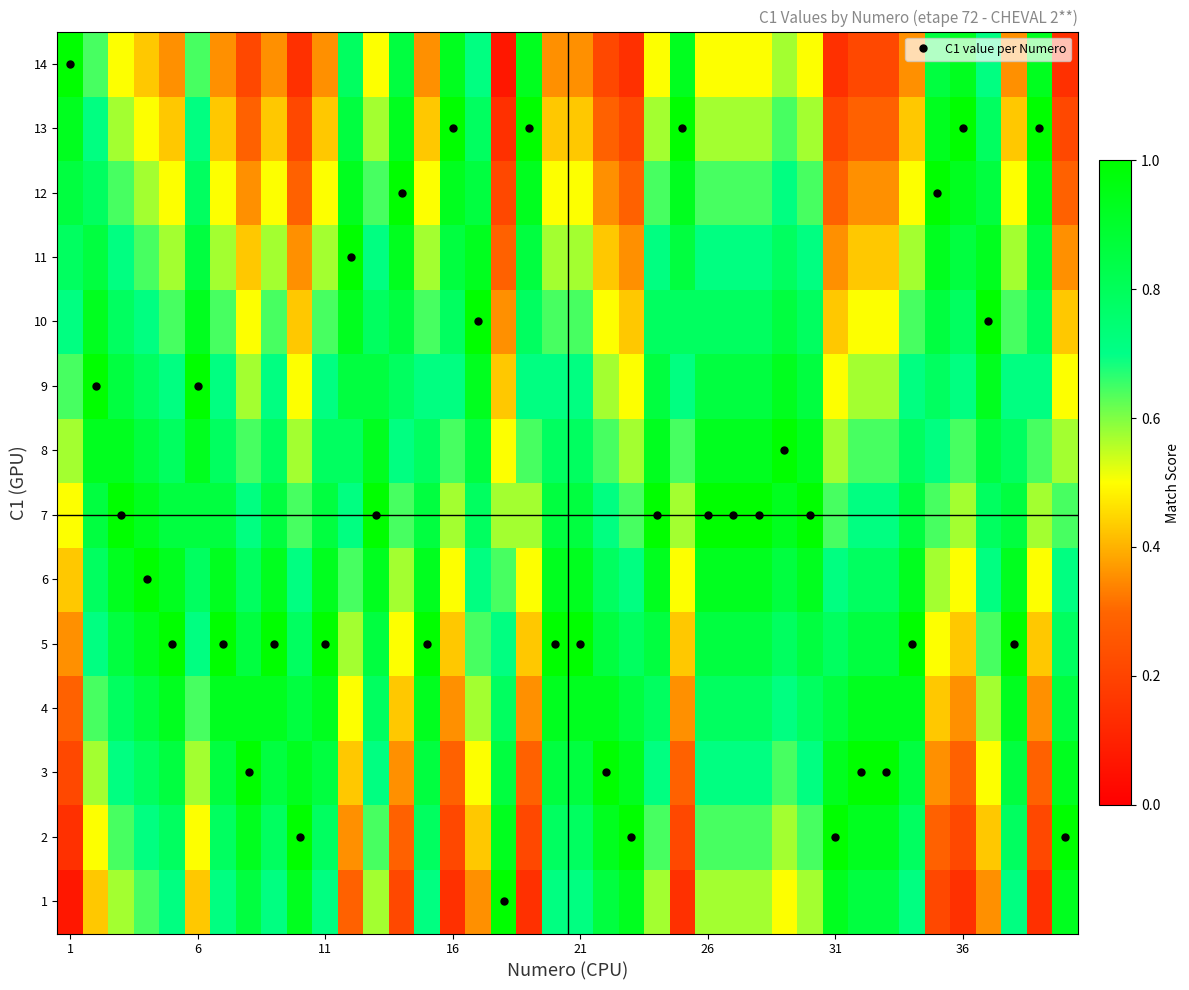

What is the minimum value shown in the chart?

0.1